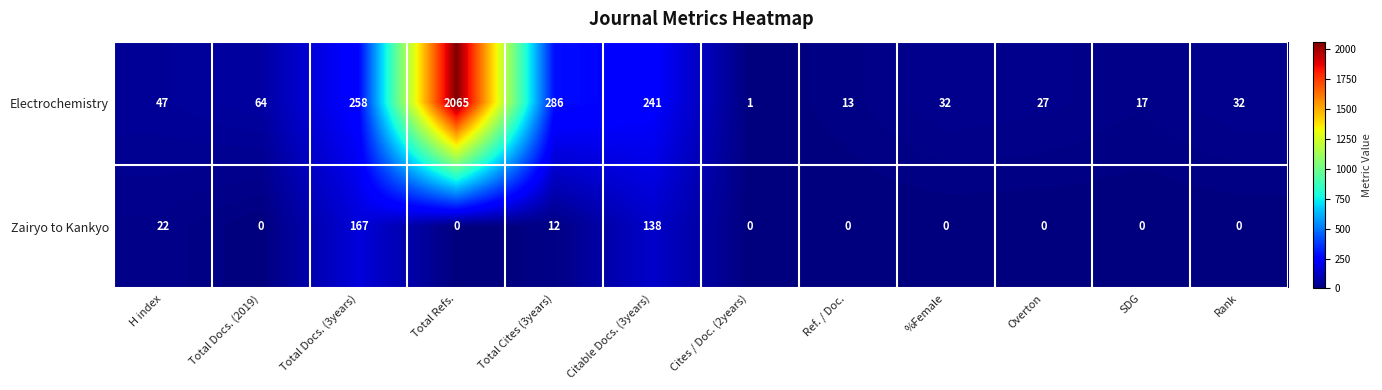

What is the sum of the Electrochemistry values at Ref. / Doc. and Overton?

40